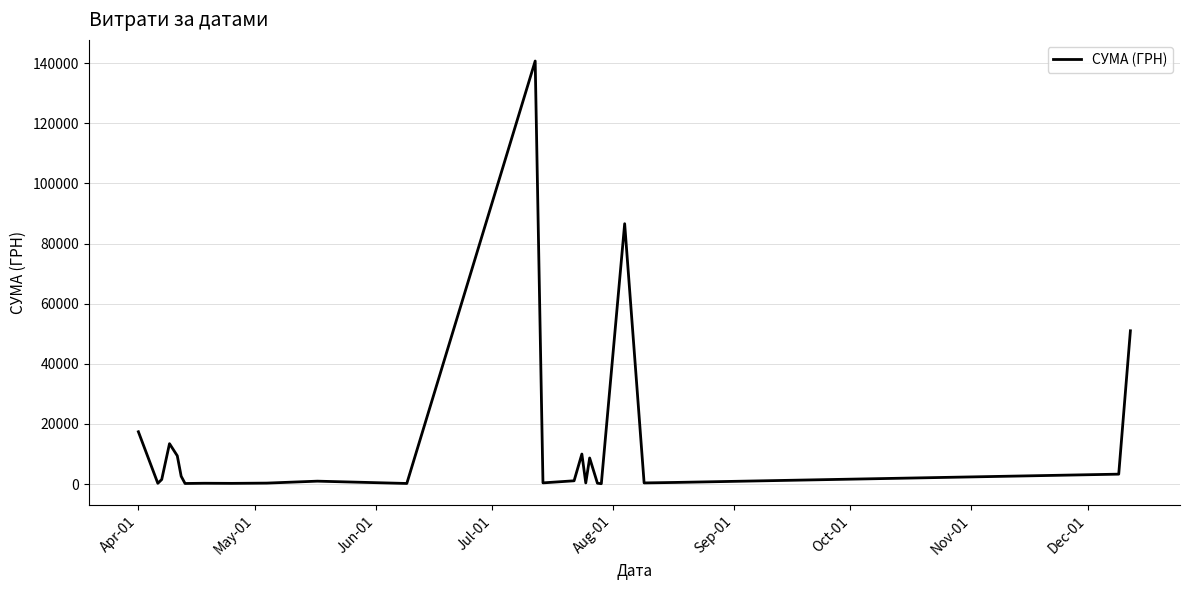

What is the greatest value displayed?

140706.2